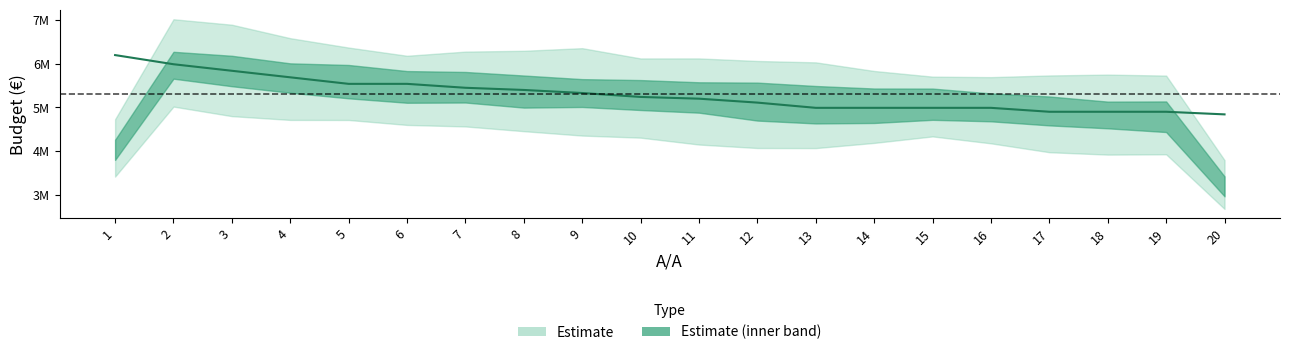

Which label corresponds to the largest value in the chart?

1